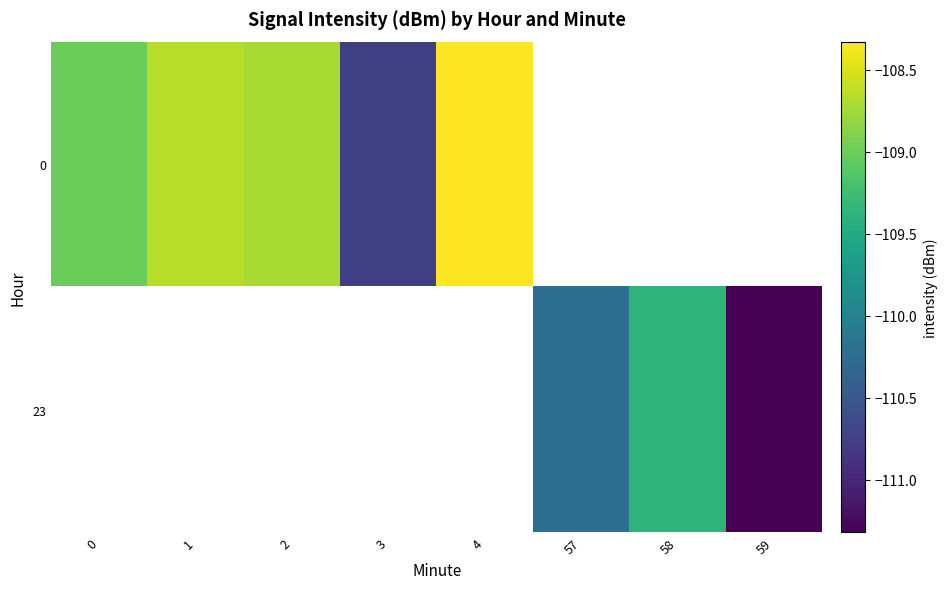

How many categories are shown in the chart?

8